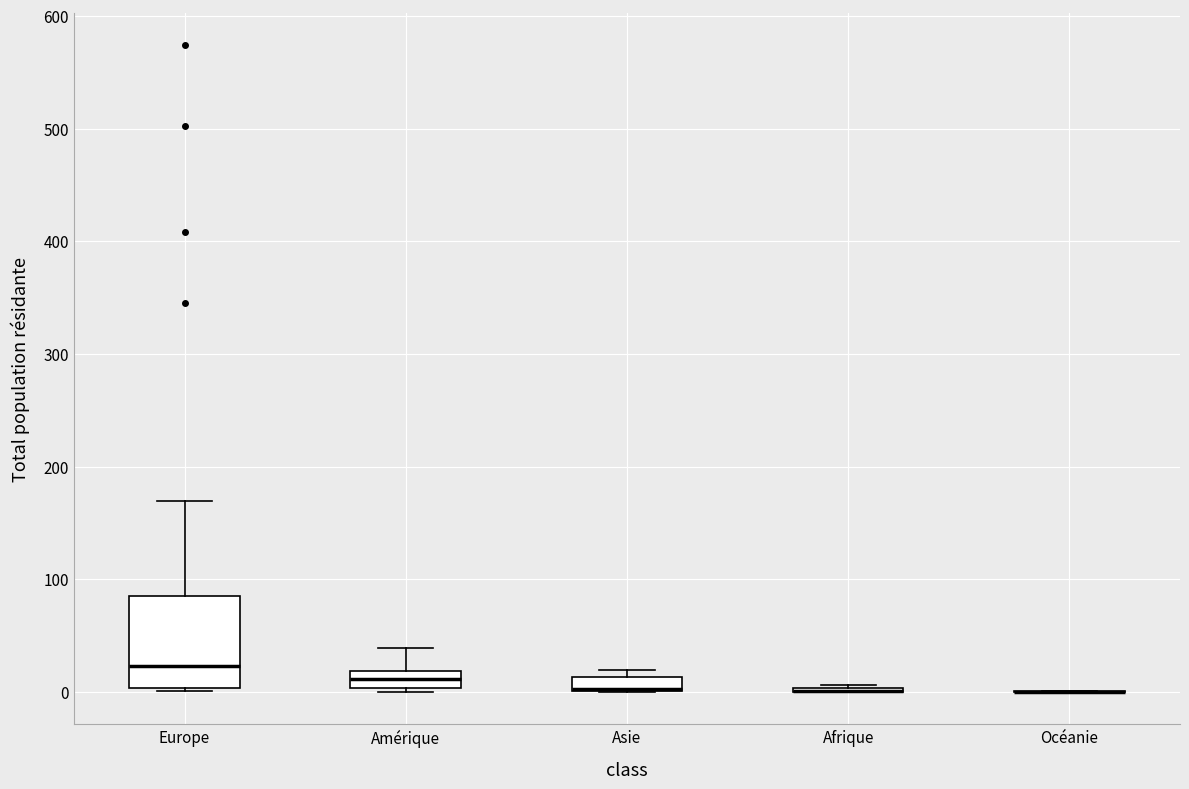

Which box is the tallest, from its lower edge to its upper edge?

Europe